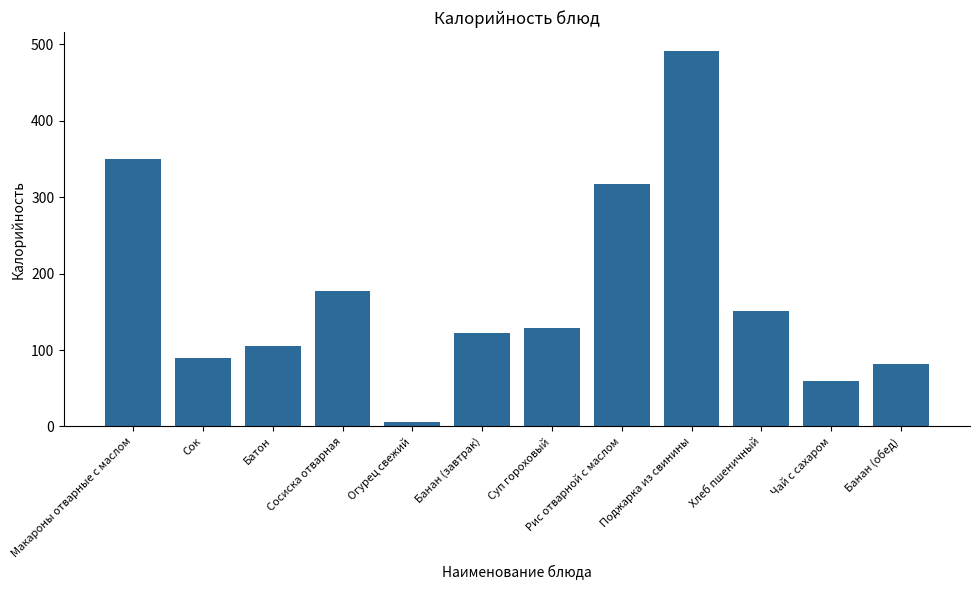

How many values exceed 128?

6